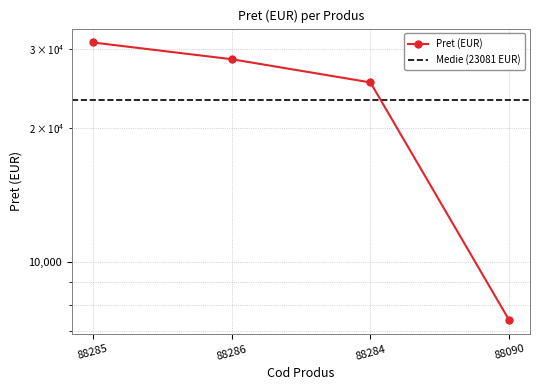

What is the change in value from 88285 to 88090?

-23700